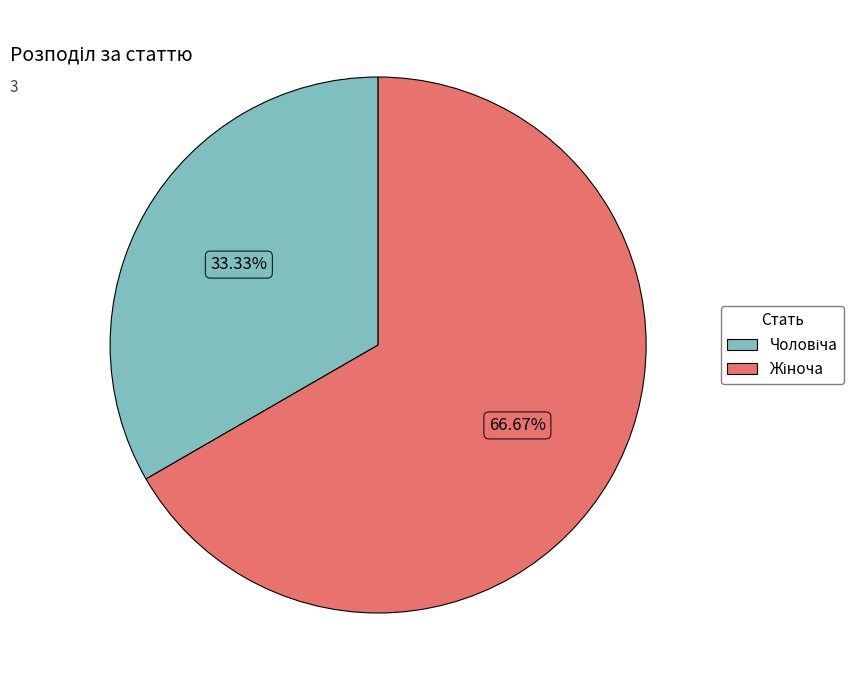

What portion of the pie excludes Чоловіча?

66.7%